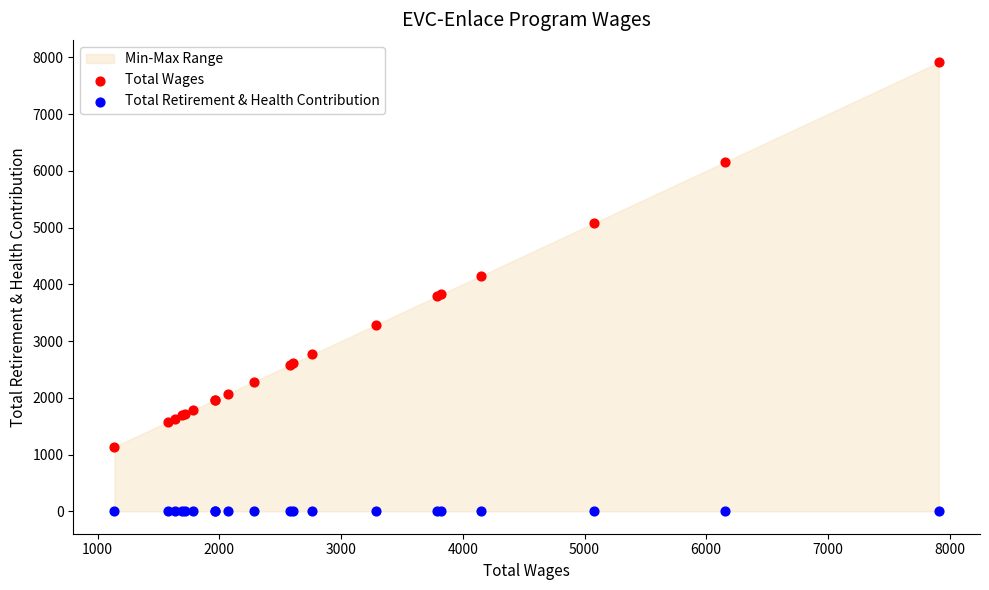

Which series contains the highest Y value?

Total Wages